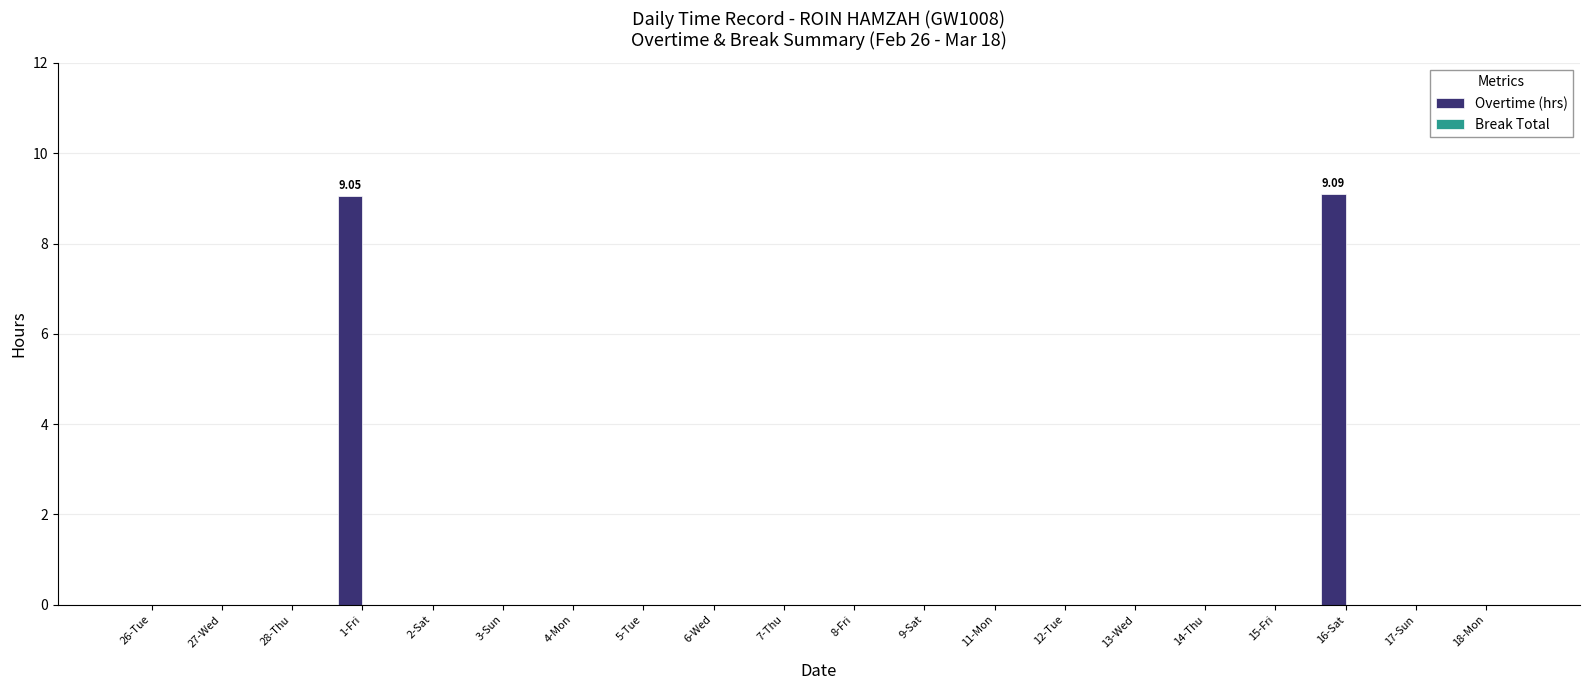

What is the sum of all values?

18.1